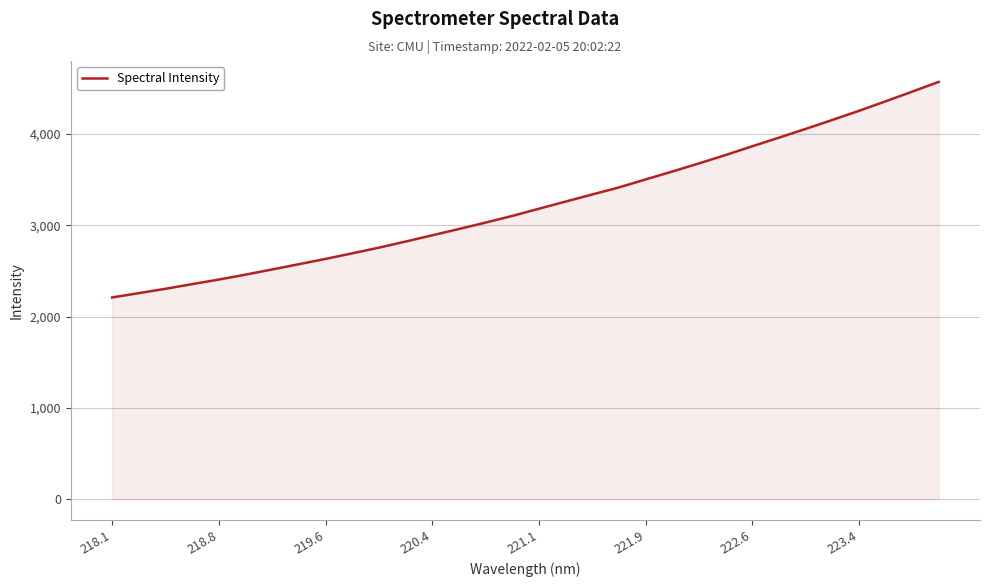

What is the minimum value shown in the chart?

2208.9